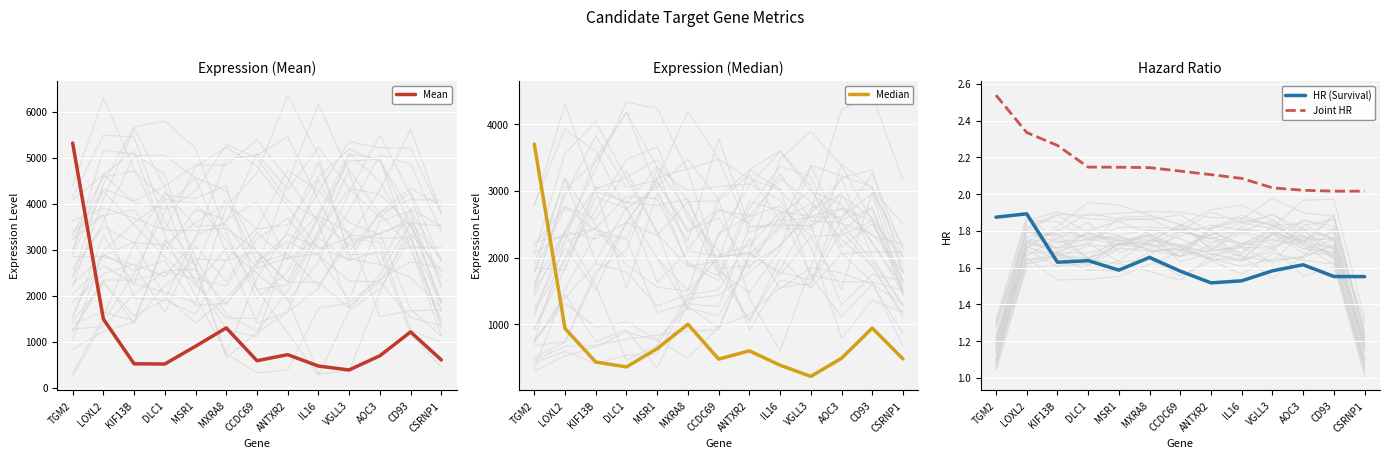

Rank the series by their maximum value, from highest to lowest.

Mean, Median, Joint HR, HR (Survival)